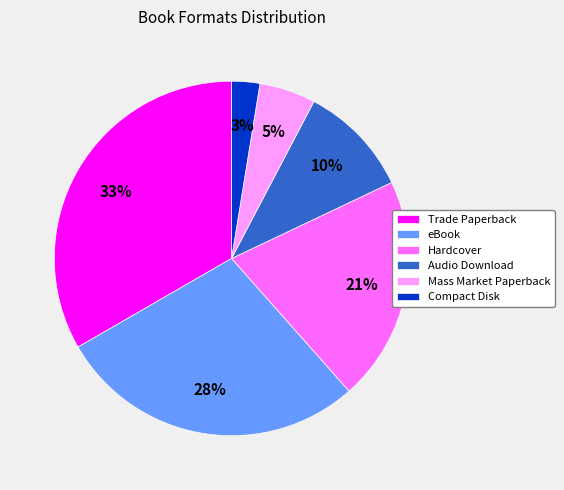

To the nearest percent, what is the average slice percentage?

17%